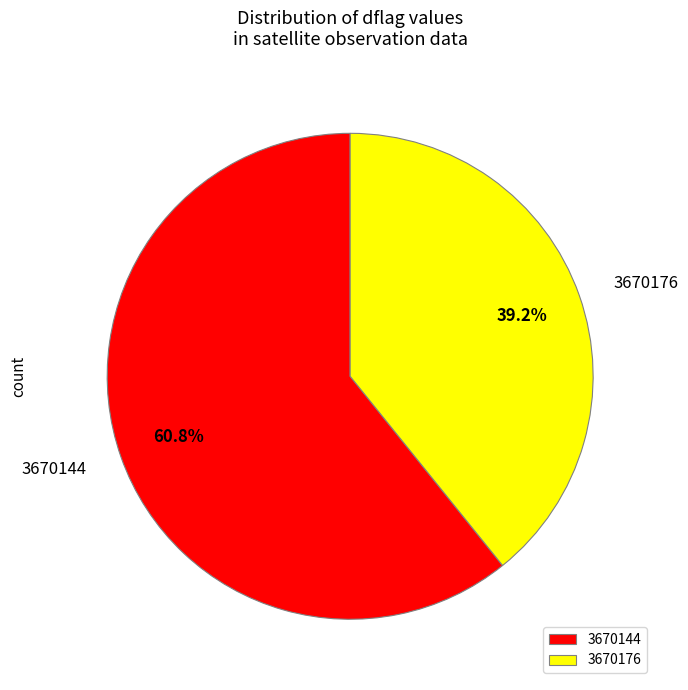

Which category accounts for the majority?

3670144